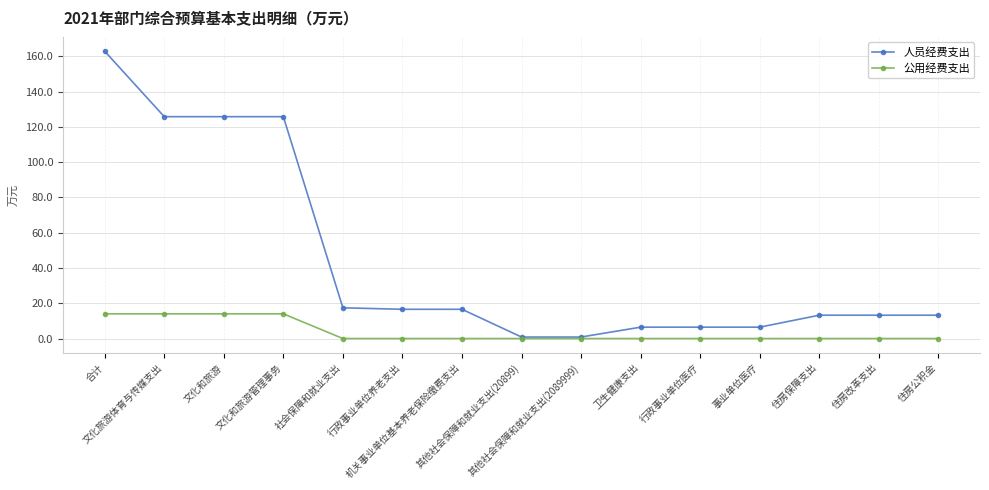

Is the value of 人员经费支出 at 卫生健康支出 greater than the value of 公用经费支出 at 事业单位医疗?

Yes